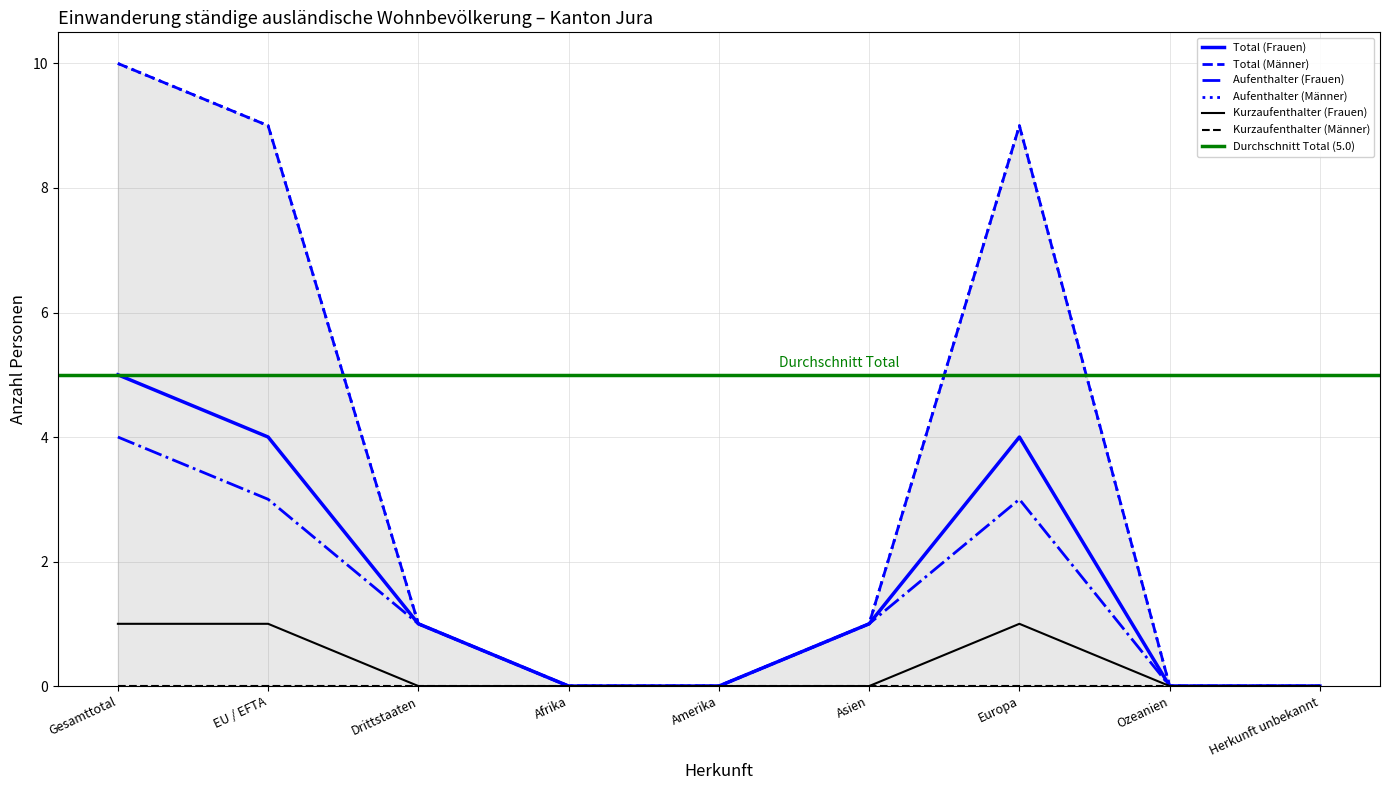

What position from the right is Herkunft unbekannt?

1